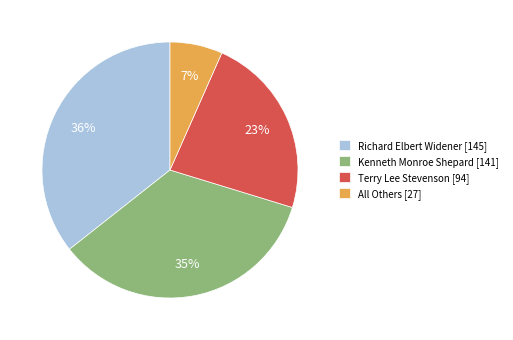

What percentage is the All Others slice, to the nearest percent?

7%